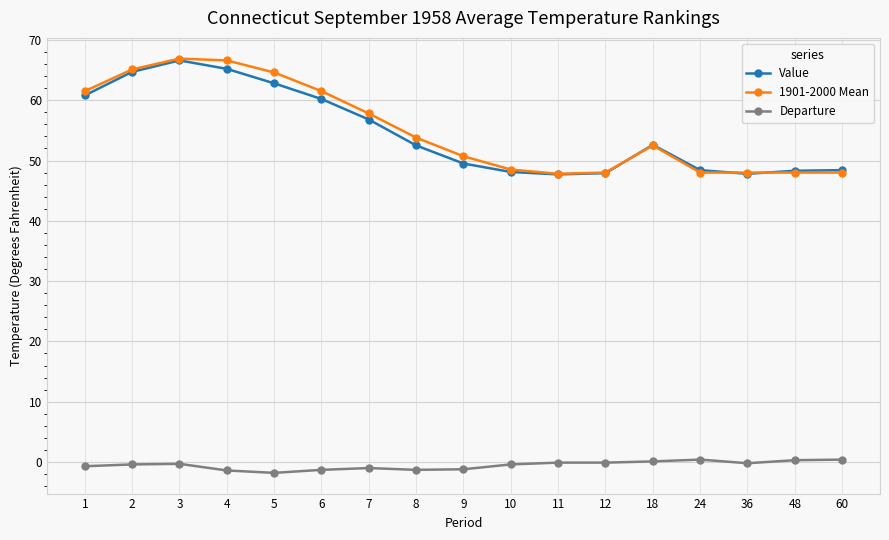

What are all the series names shown in the legend?

Value, 1901-2000 Mean, Departure